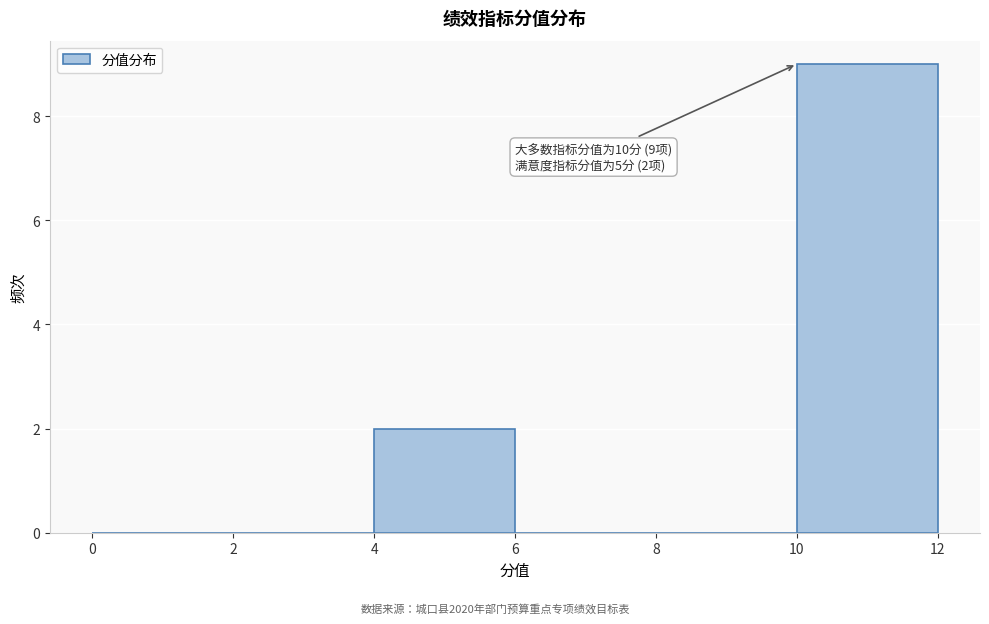

Over which range of the x-axis is the bar tallest?

10 to 12